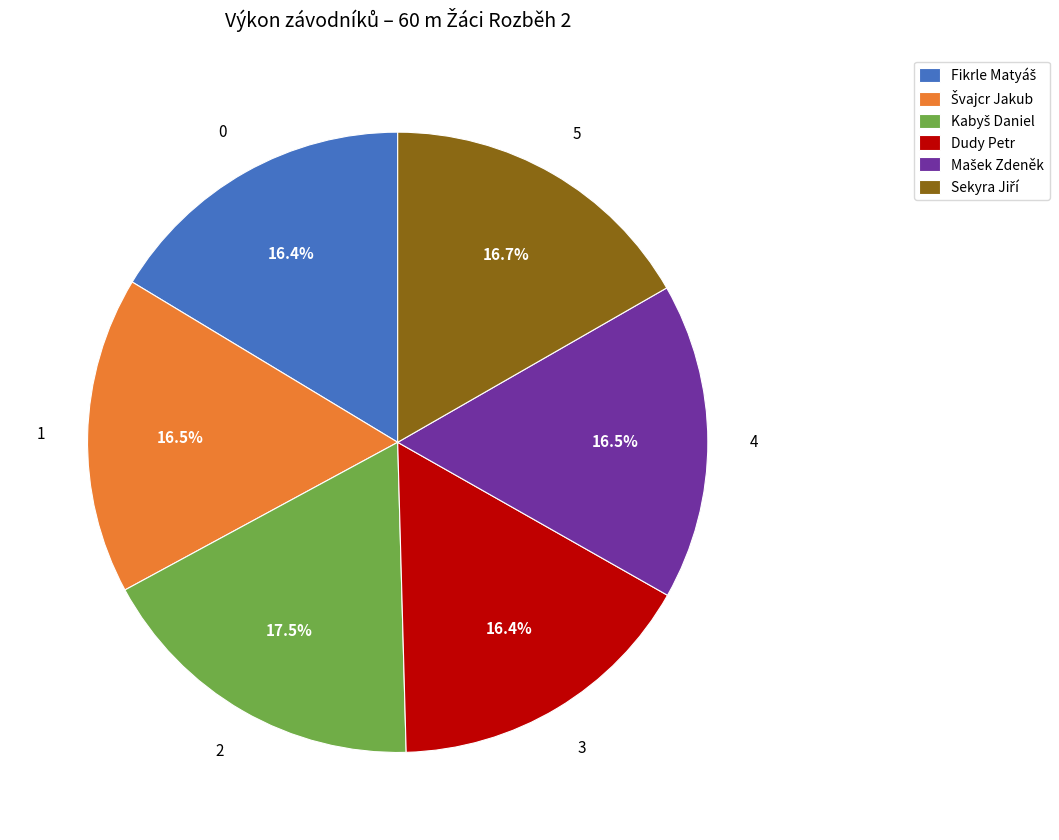

What percentage is the Dudy Petr slice, to the nearest percent?

16%